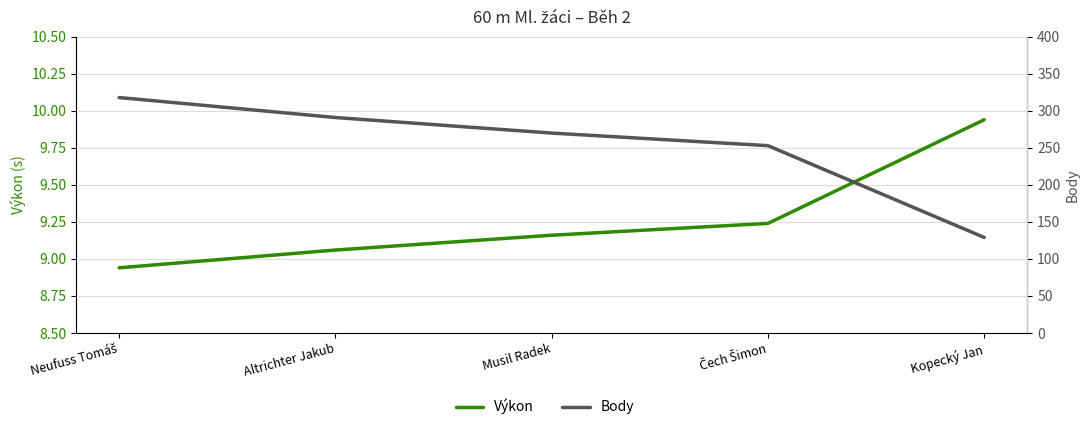

What is the label of the 2nd point from the right?

Čech Šimon